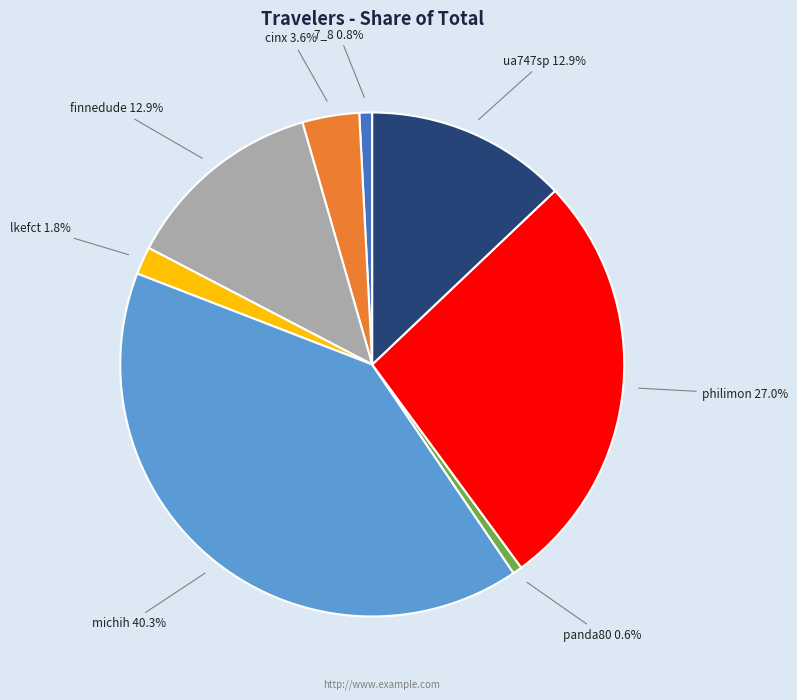

To the nearest percent, what is the difference between the largest and smallest slice percentages?

40%